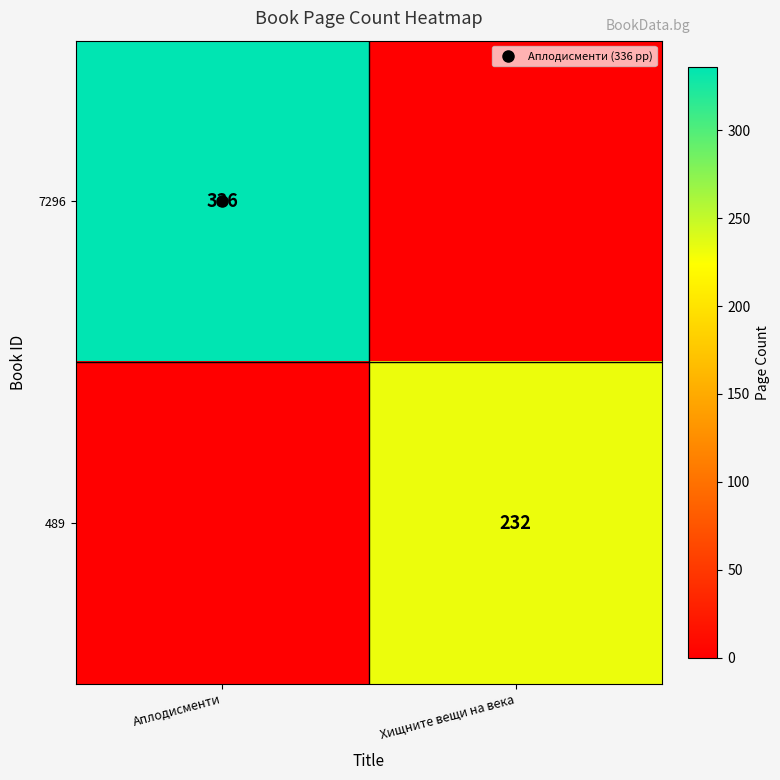

At how many categories does at least one series exceed 272?

1